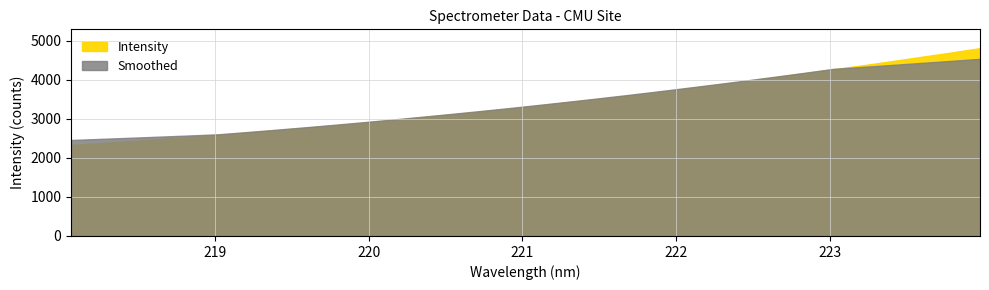

What is the difference between the second highest and minimum values?

2368.0